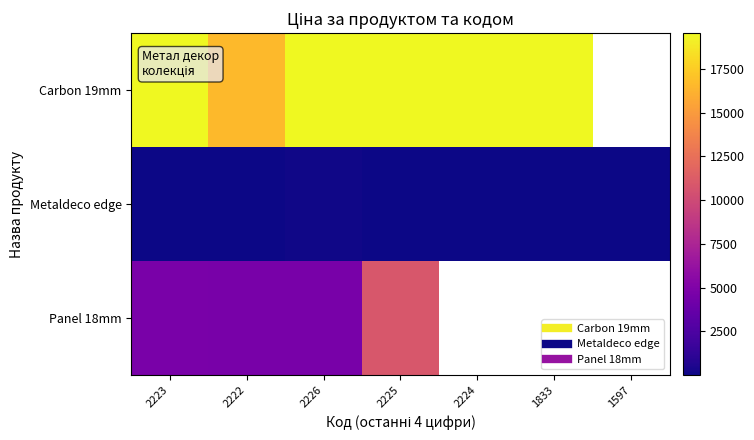

The value of Metaldeco edge at 2226 is 48.0. True or false?

False